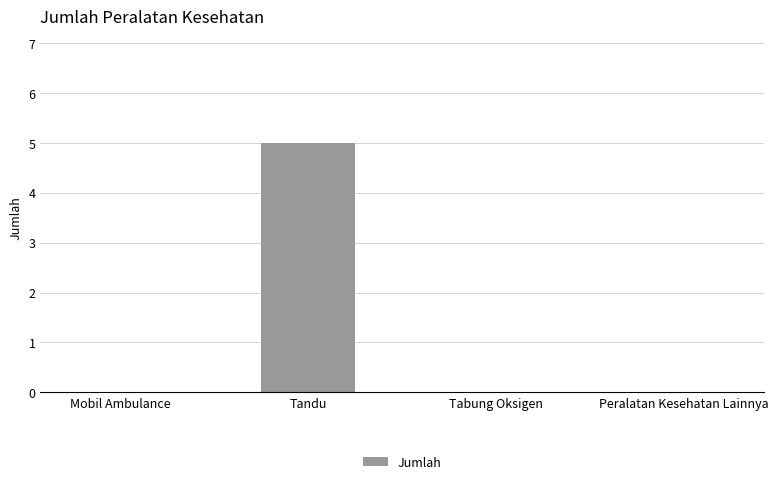

Reading left to right, what are all the values shown in this chart?

Mobil Ambulance=0	Tandu=5	Tabung Oksigen=0	Peralatan Kesehatan Lainnya=0